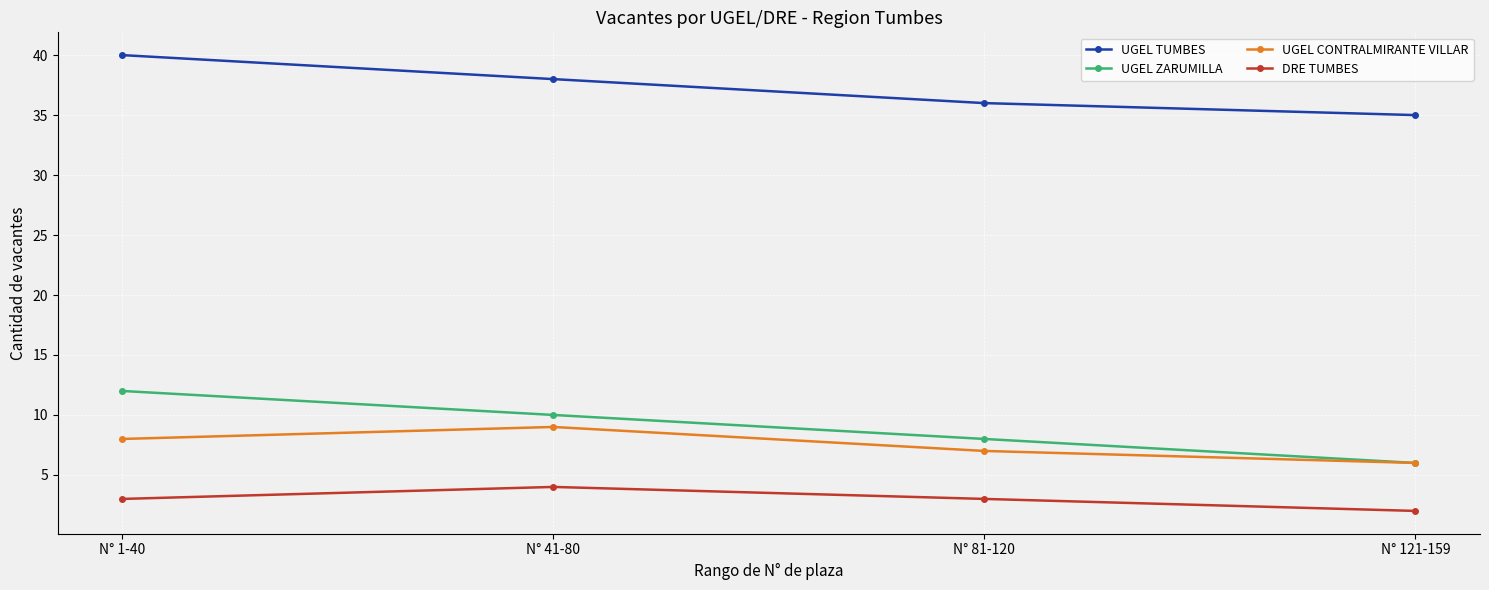

Is it true that UGEL ZARUMILLA equals 2 at N° 121-159?

False